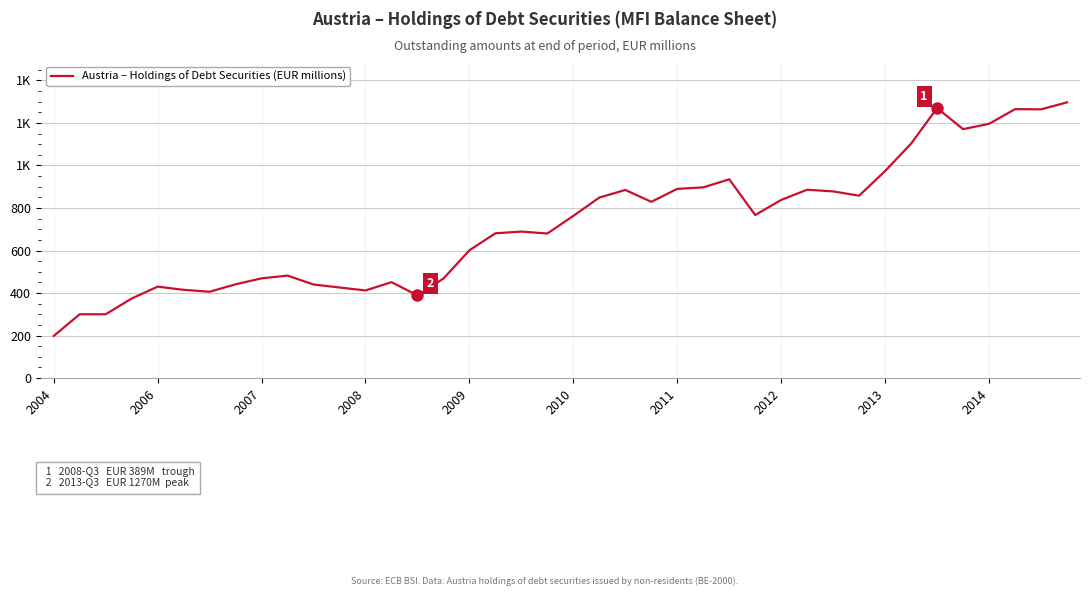

What is the maximum value shown in the chart?

1297